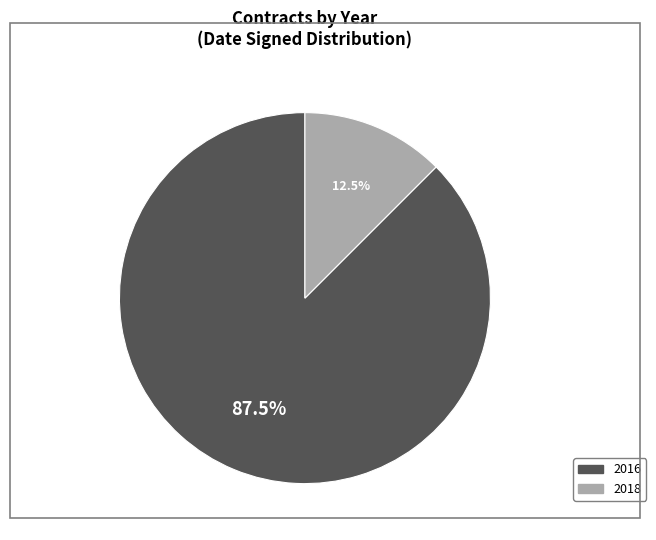

Count the number of slices in the pie.

2